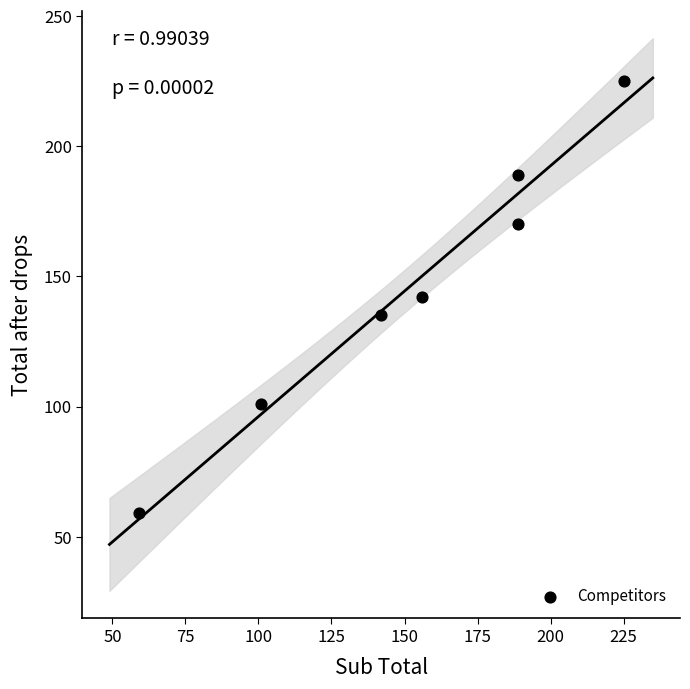

What is the range of X values (max minus min)?

166